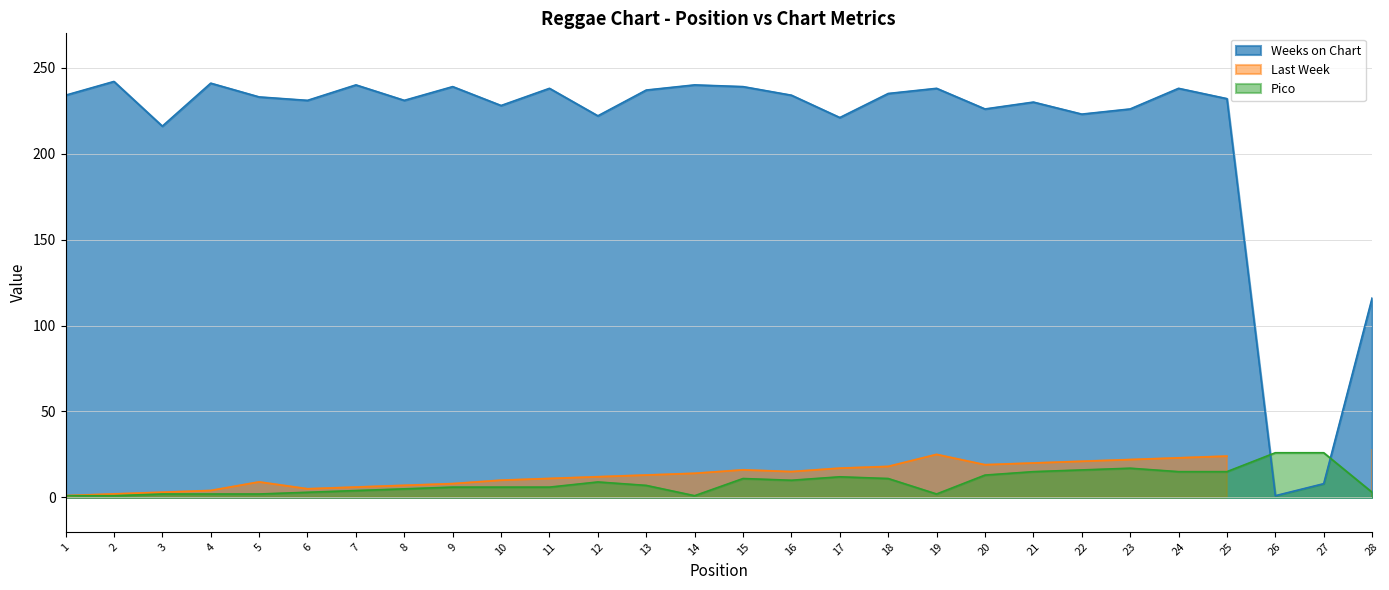

The value of Weeks on Chart at 6 is 231. True or false?

True